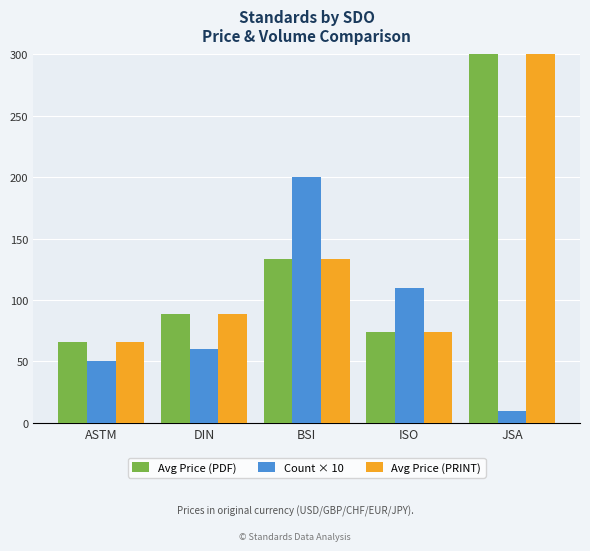

Which series has the largest total across all categories?

Avg Price (PDF)